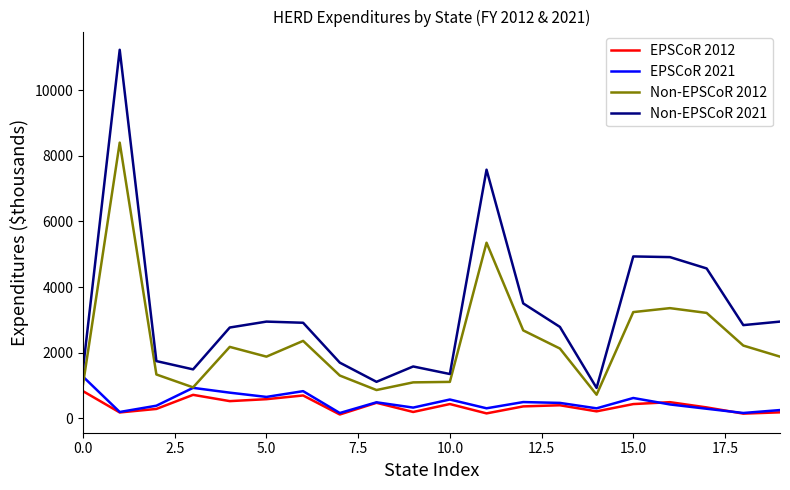

Which series has the largest total across all categories?

Non-EPSCoR 2021